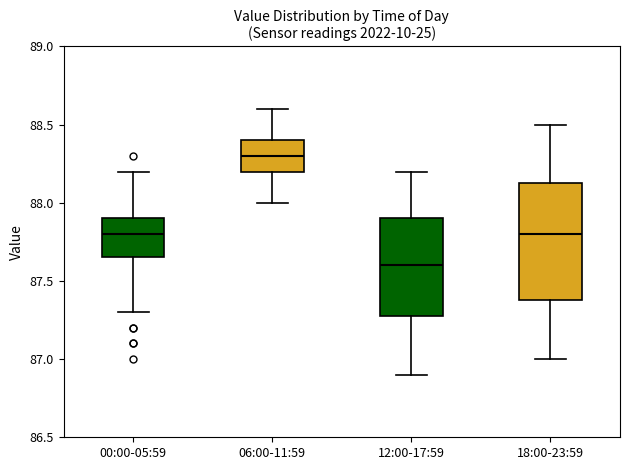

Reading left to right, transcribe this box plot: for each box, give where its median line is, the range the box spans, and where its two whiskers end, as read against the y-axis. The values are not printed on the chart, so give them approximately, as read against the axis.

00:00-05:59: median 87.80, box 87.65 to 87.90, whiskers 87.30 to 88.20
06:00-11:59: median 88.30, box 88.20 to 88.40, whiskers 88.00 to 88.60
12:00-17:59: median 87.60, box 87.30 to 87.90, whiskers 86.90 to 88.20
18:00-23:59: median 87.80, box 87.40 to 88.15, whiskers 87.00 to 88.50